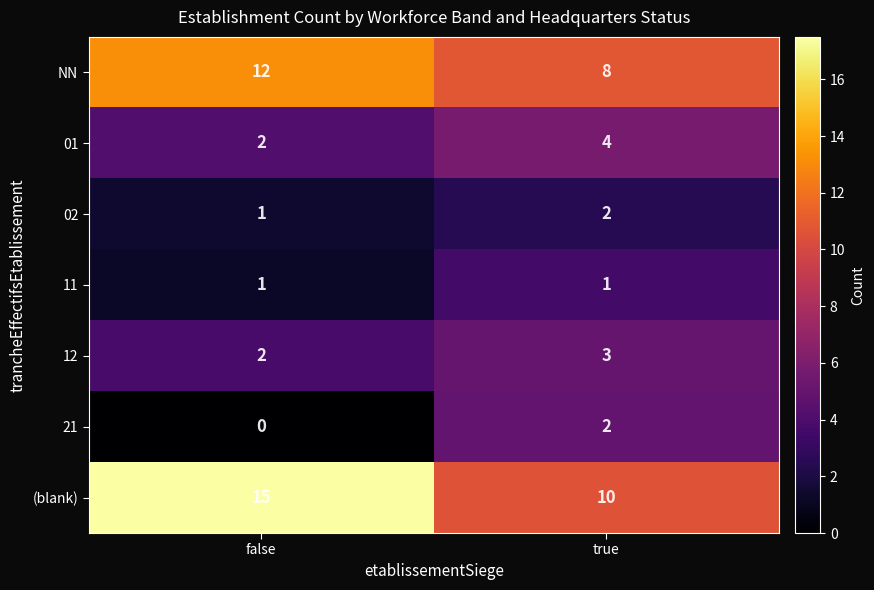

What is the greatest value displayed?

15